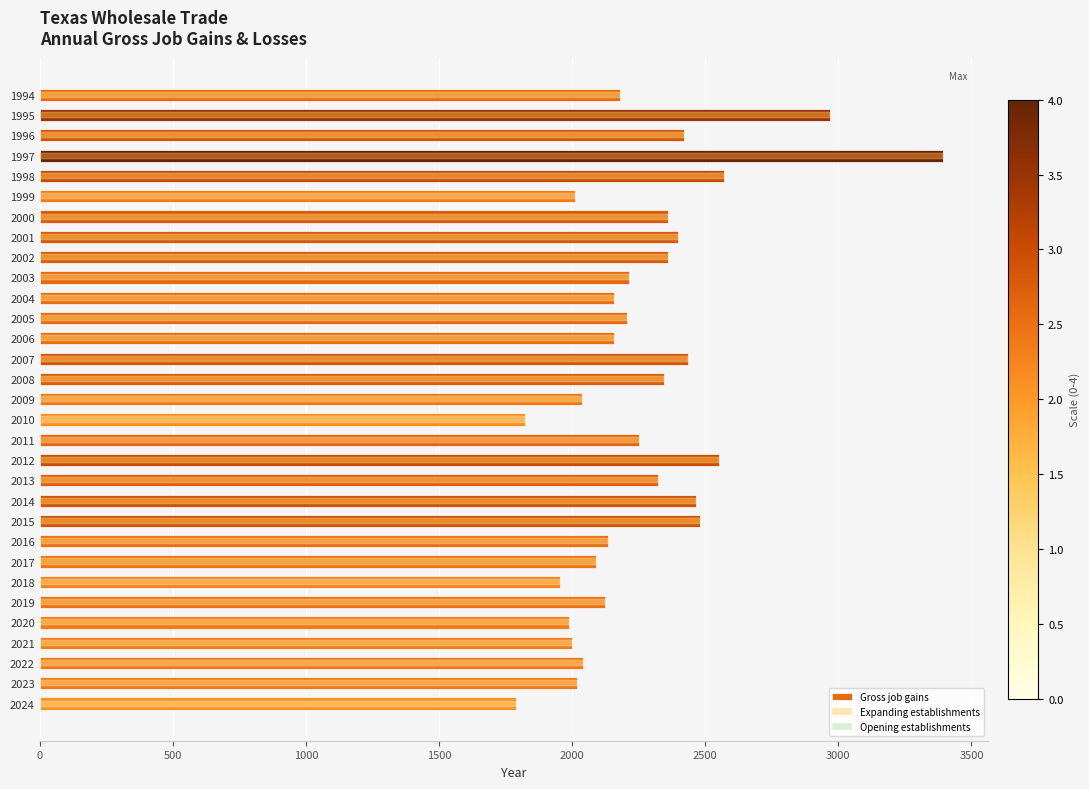

What are all the series names shown in the legend?

Gross job gains, Expanding establishments, Opening establishments